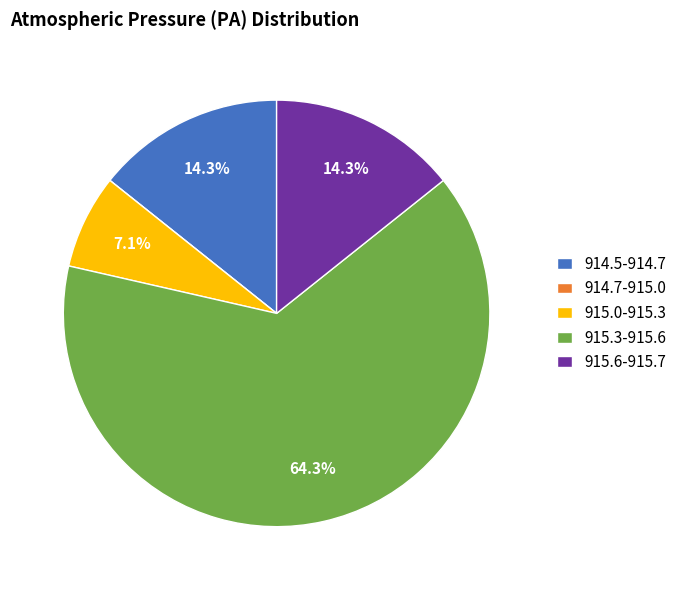

Which category has the biggest portion of the pie?

915.3-915.6